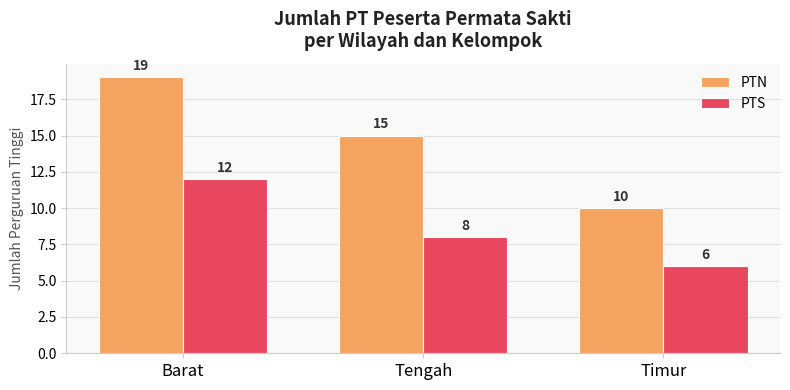

List the labels in order of PTN value, largest first.

Barat, Tengah, Timur